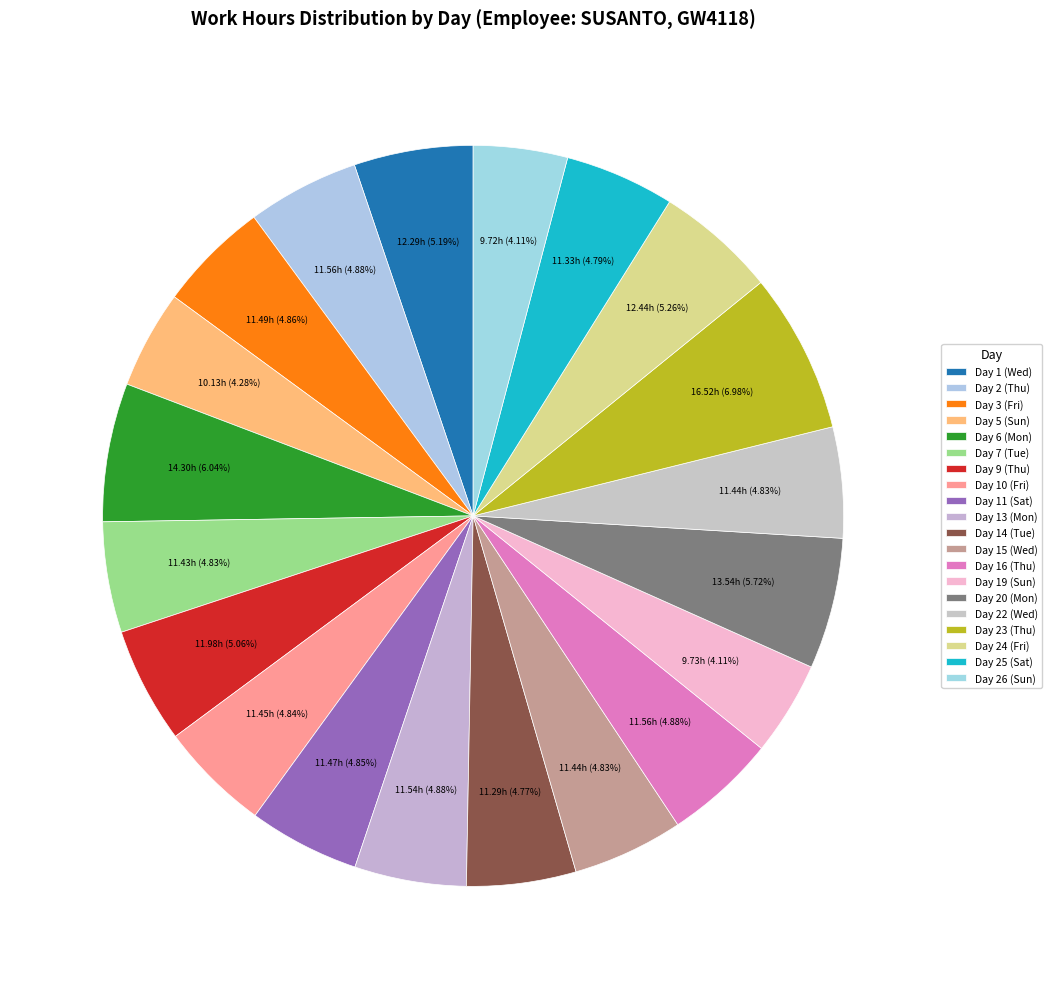

To the nearest percent, what portion does Day 24 (Fri) represent?

5%